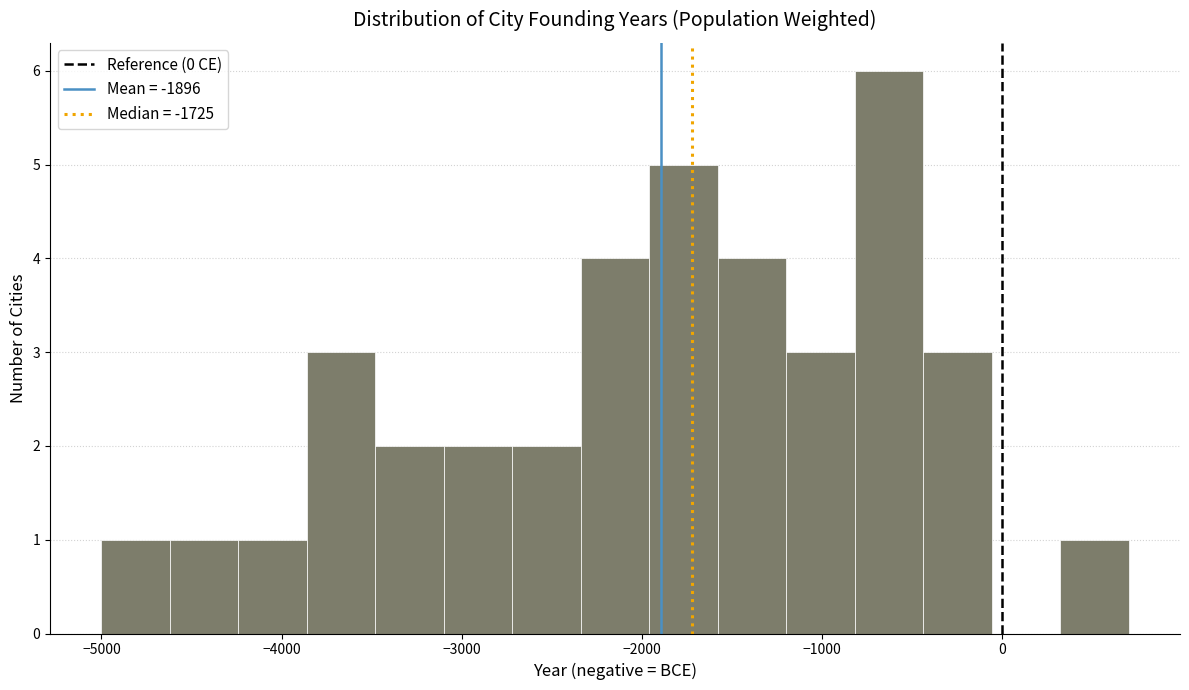

Read against the x-axis, roughly where is the centre of the tallest bar?

-600